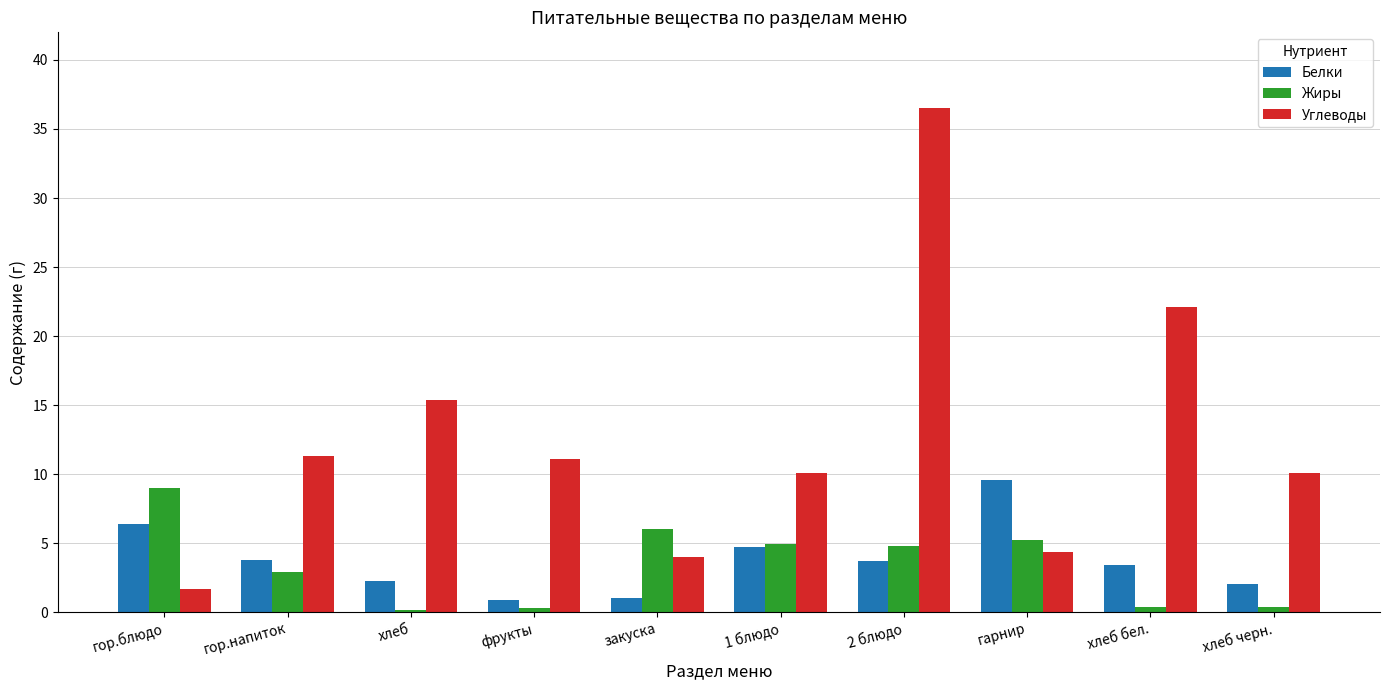

The Углеводы series shows 4.2 at фрукты. True or false?

False